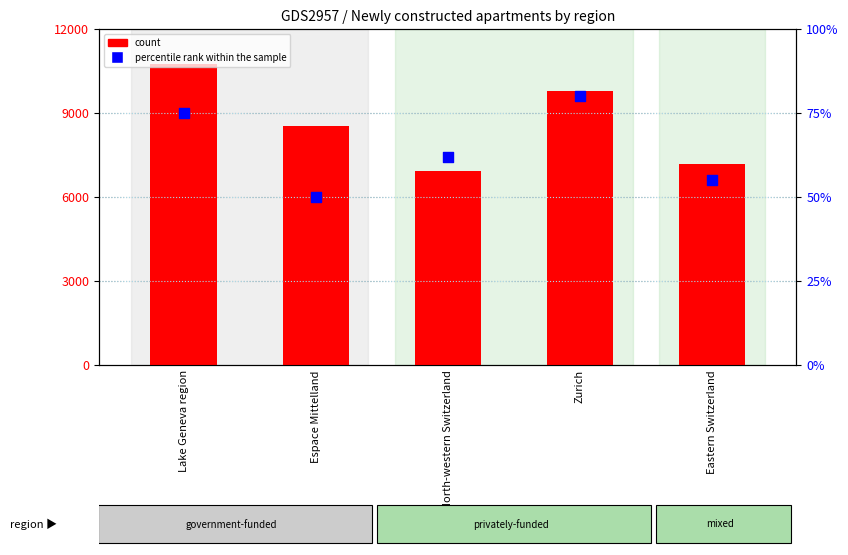

Is the value of count at Espace Mittelland greater than the value of percentile rank within the sample at Zurich?

Yes